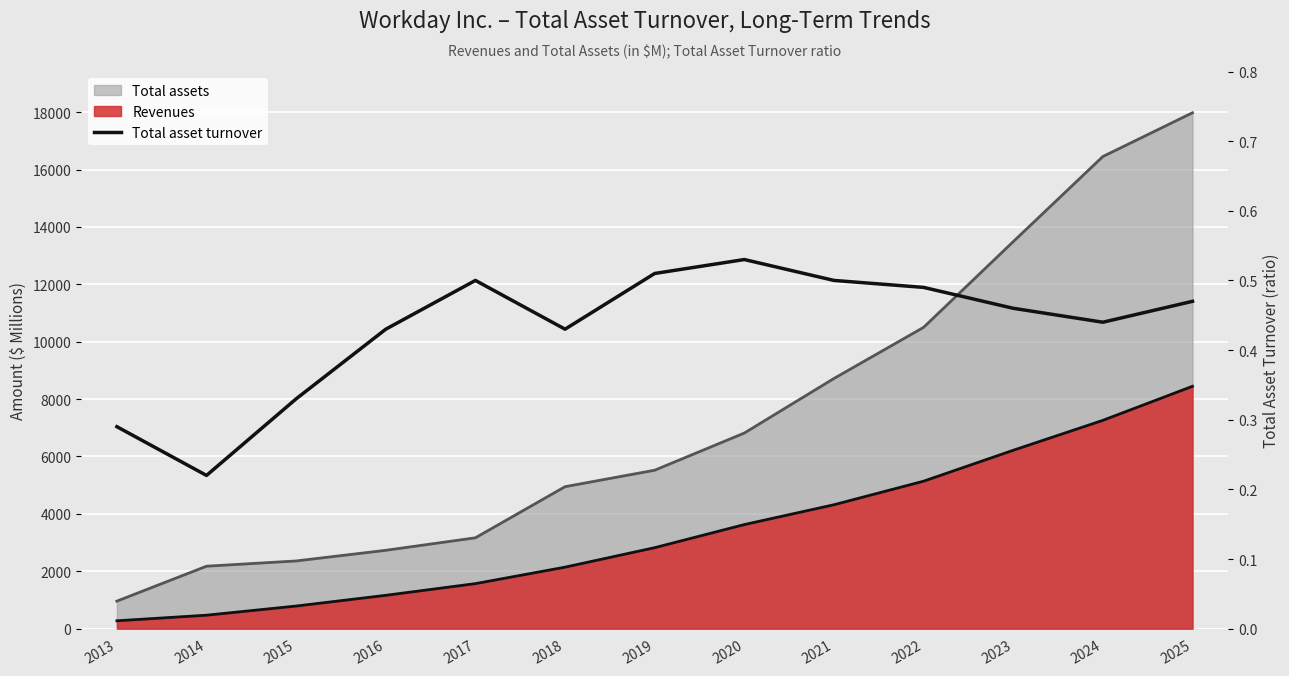

Reading left to right, what are all the values shown in this chart?

0.3	0.2	0.3	0.4	0.5	0.4	0.5	0.5	0.5	0.5	0.5	0.4	0.5